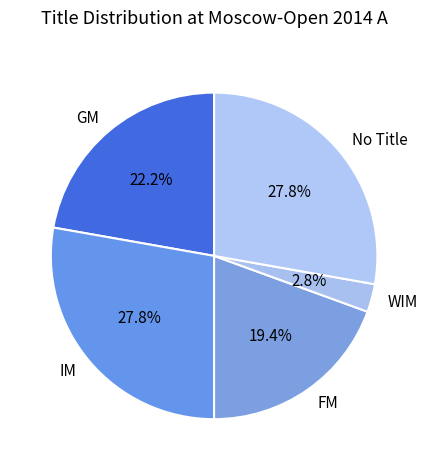

What percentage do GM and IM together represent?

50.0%